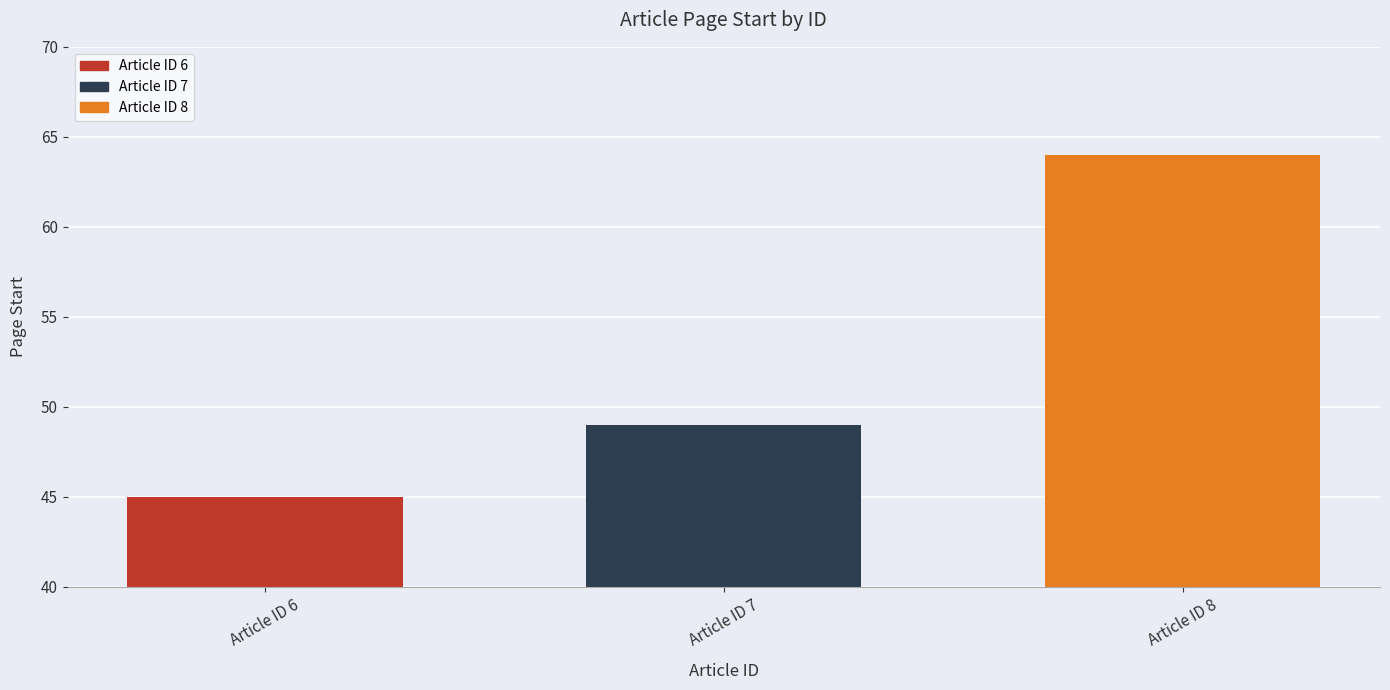

What is the sum of the values at Article ID 7 and Article ID 6?

94